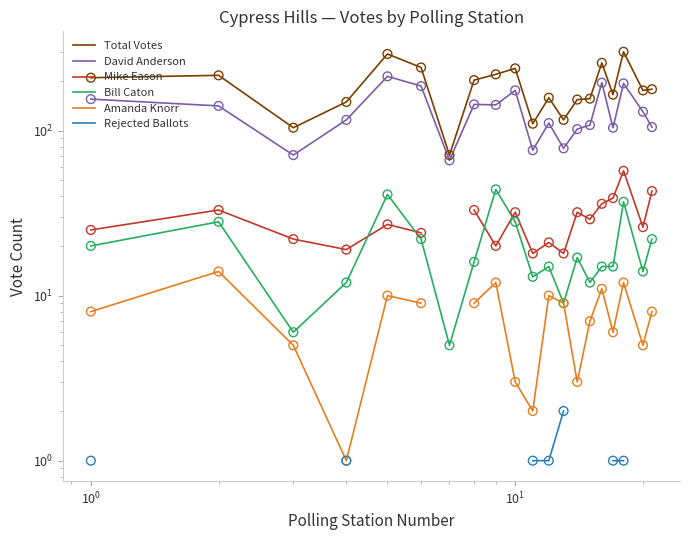

Which series has the largest total across all categories?

Total Votes